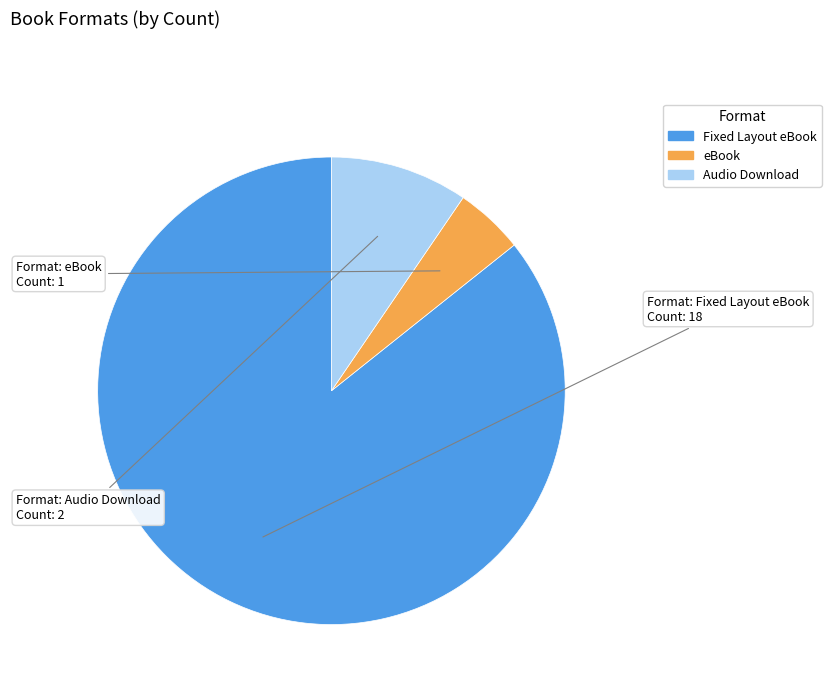

How many segments does this pie chart have?

3